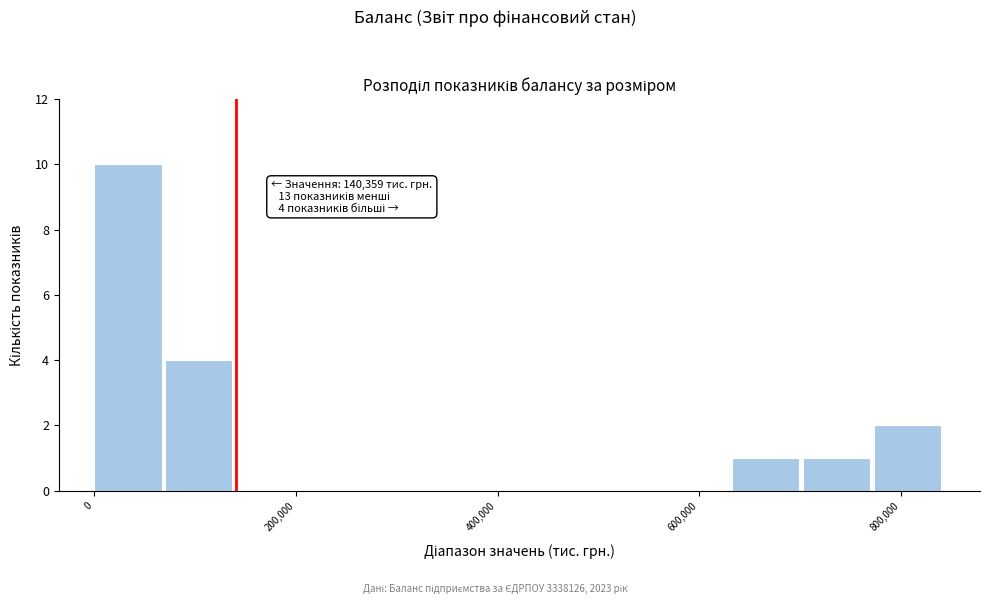

Read against the x-axis, roughly where is the centre of the tallest bar?

40000